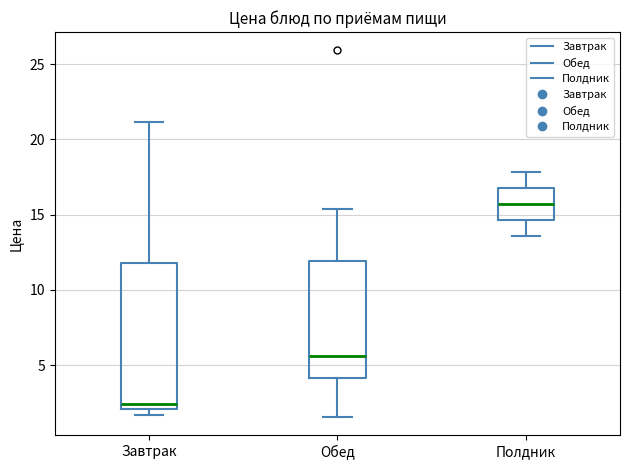

Reading left to right, transcribe this box plot: for each box, give where its median line is, the range the box spans, and where its two whiskers end, as read against the y-axis. The values are not printed on the chart, so give them approximately, as read against the axis.

Завтрак: median 2.5, box 2.0 to 12.0, whiskers 1.5 to 21.0
Обед: median 5.5, box 4.0 to 12.0, whiskers 1.5 to 15.5
Полдник: median 15.5, box 14.5 to 17.0, whiskers 13.5 to 18.0